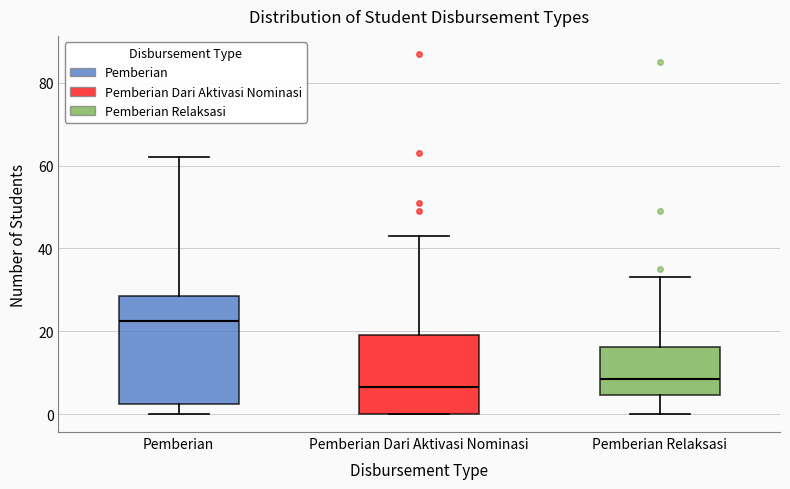

Where is the upper edge of the box for Pemberian Relaksasi on the y-axis? The values are not printed on the chart, so give them approximately, as read against the axis.

16